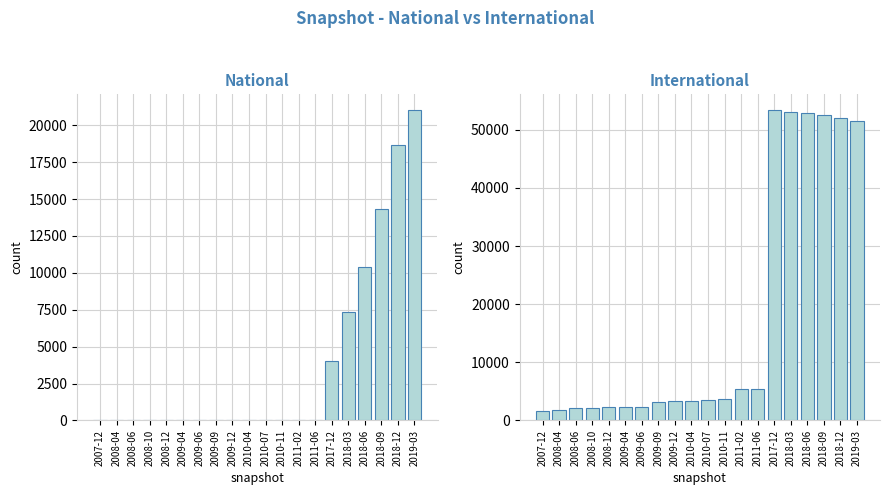

What is the label of the 6th bar from the right?

2017-12